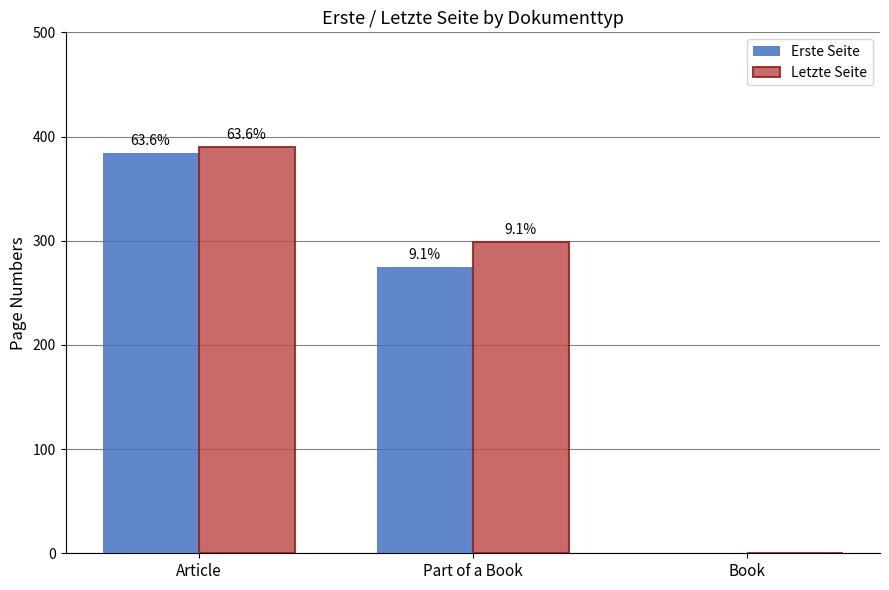

What position from the right is Book?

1